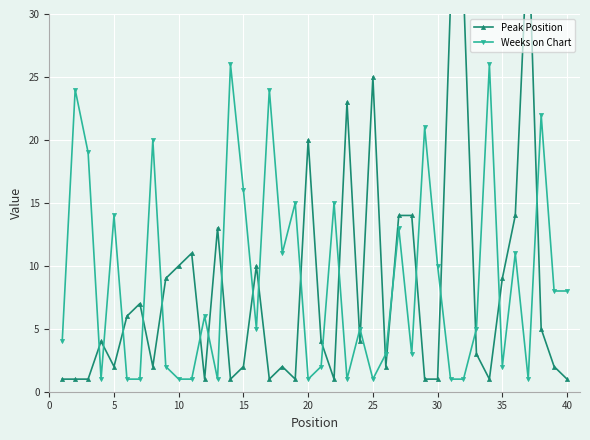

How many interior local peaks does the Weeks on Chart series have?

14